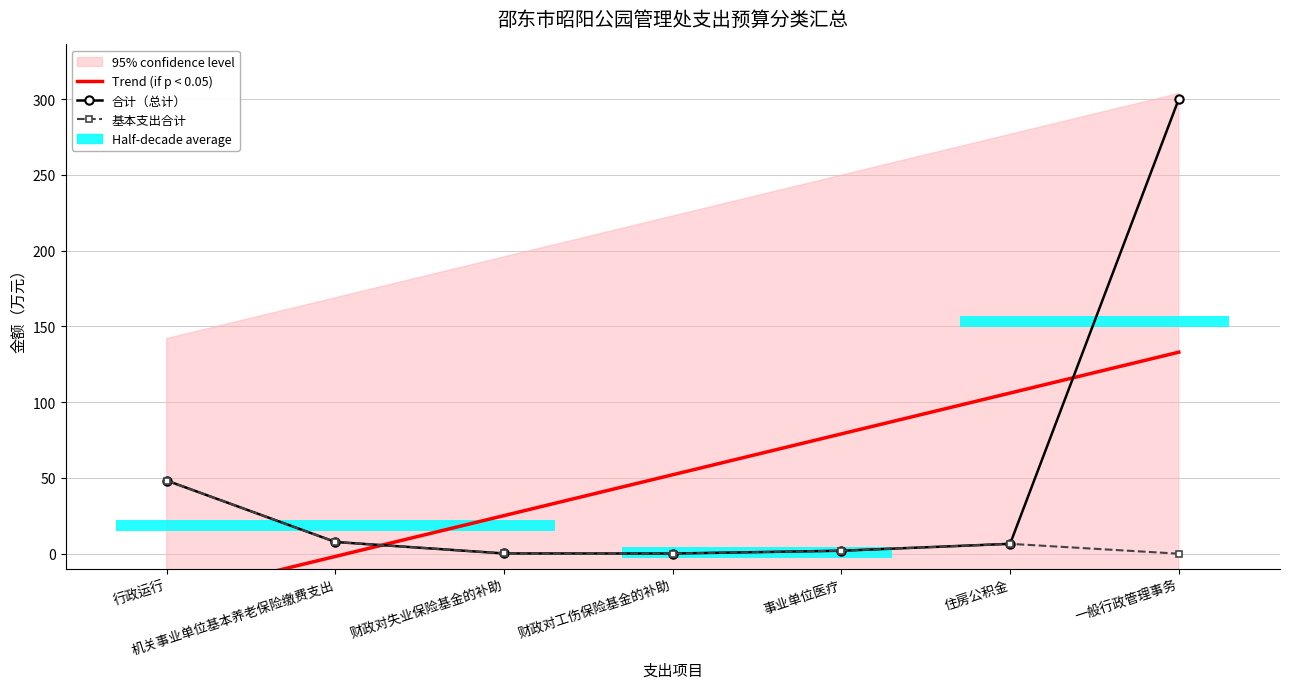

Reading right to left, extract all data points from this chart.

Trend (if p < 0.05): 133.0	106.0	79.0	52.1	25.1	-1.8	-28.8
合计（总计）: 300.0	6.5	1.9	0.1	0.2	7.7	48.2
基本支出合计: 0.0	6.5	1.9	0.1	0.2	7.7	48.2